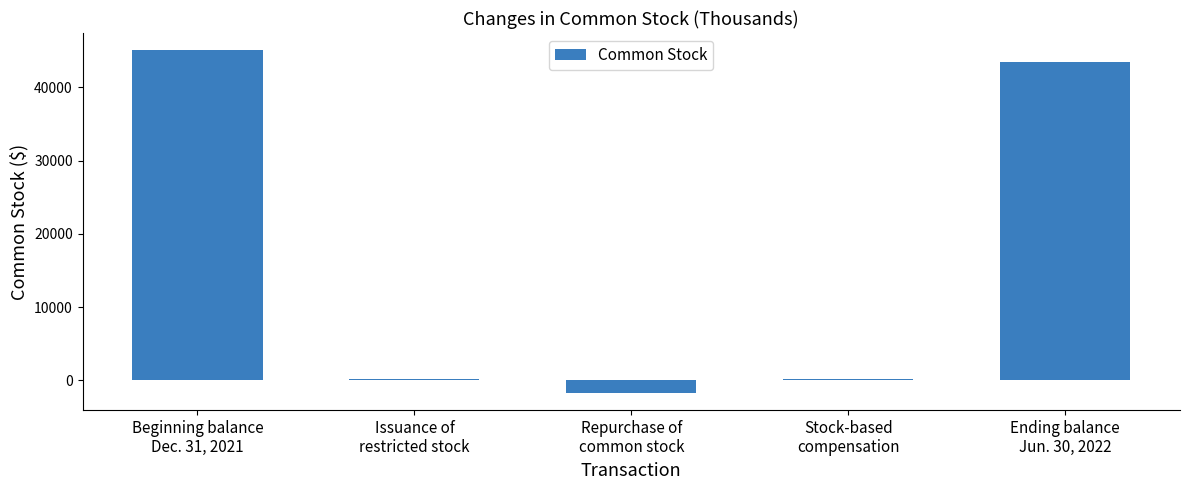

What is the ratio of the value at Beginning balance
Dec. 31, 2021 to the value at Issuance of
restricted stock?

372.4